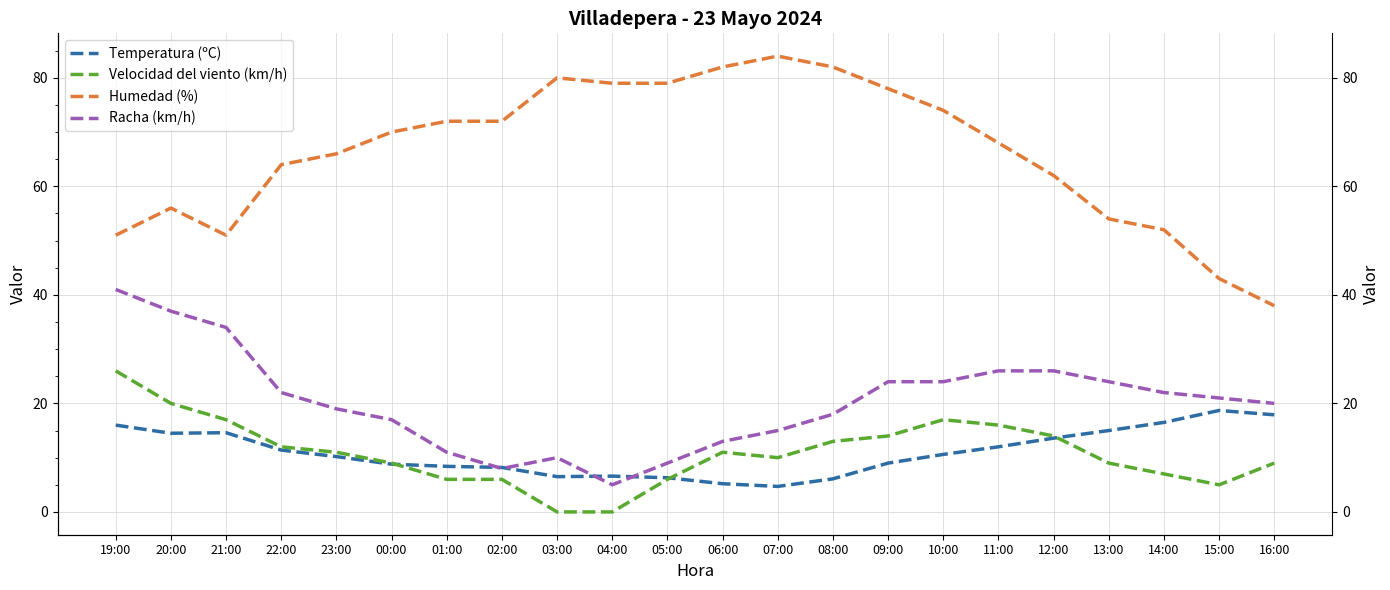

Is it true that Temperatura (ºC) equals 11.4 at 22:00?

True